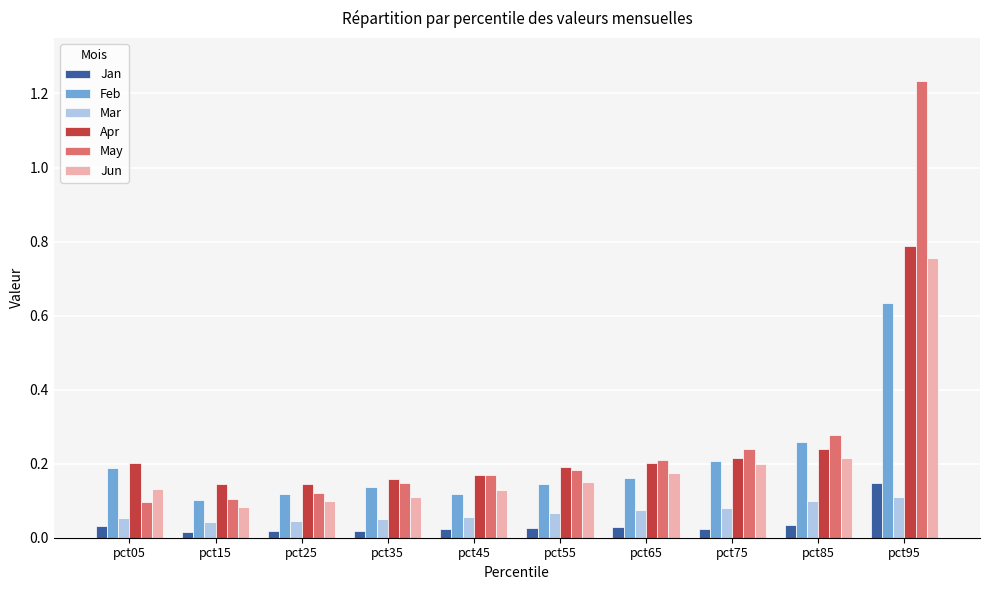

Count the Feb values in the range 0 to 1.

10